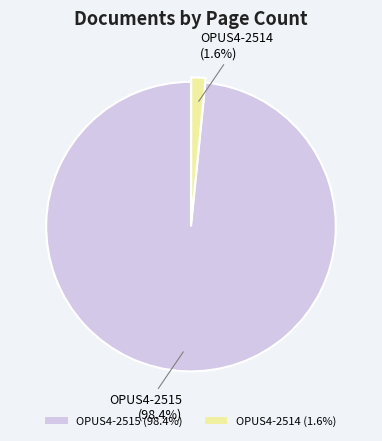

Which has a higher value, OPUS4-2515 (98.4%) or OPUS4-2514 (1.6%)?

OPUS4-2515 (98.4%)